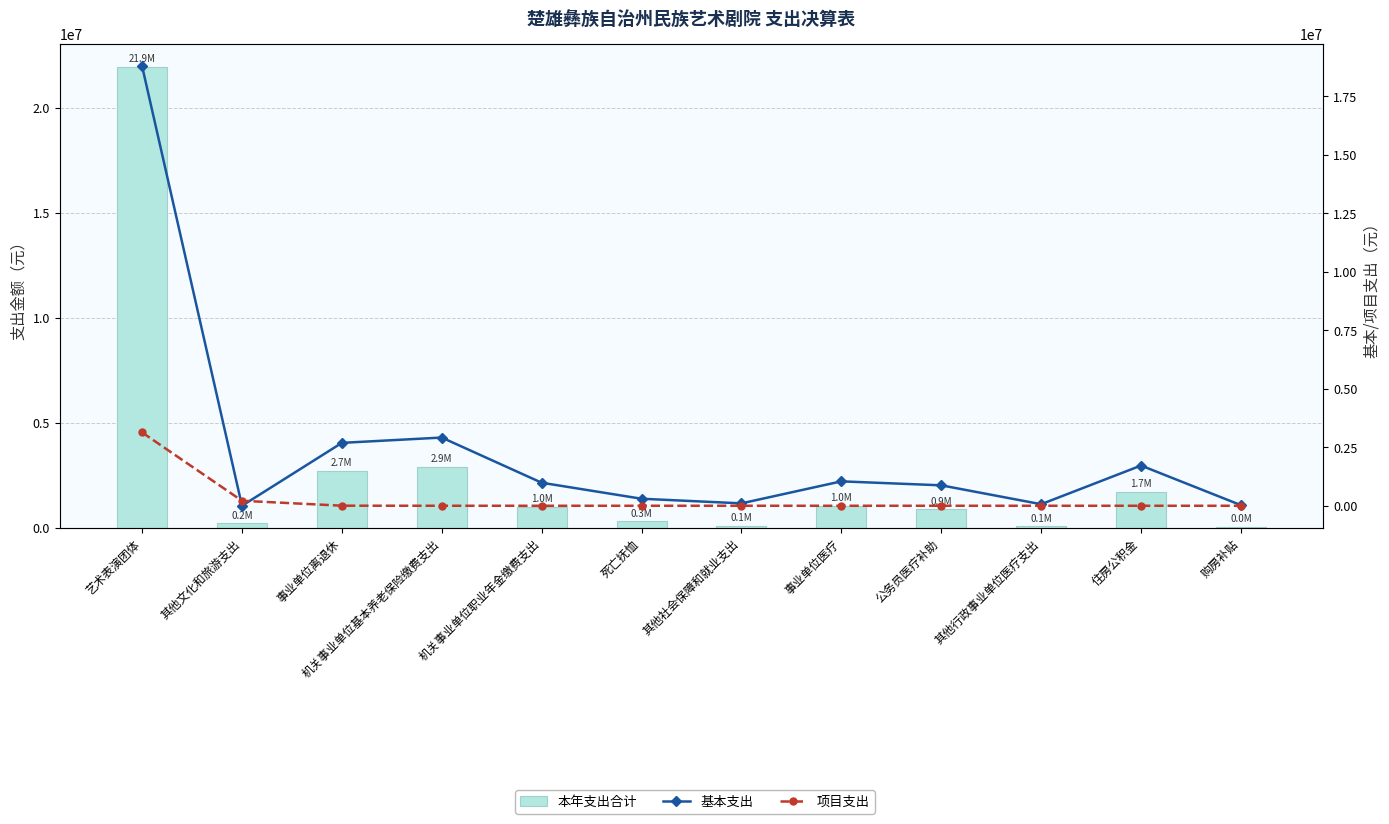

Between 其他文化和旅游支出 and 其他行政事业单位医疗支出, which series saw the biggest shift?

项目支出